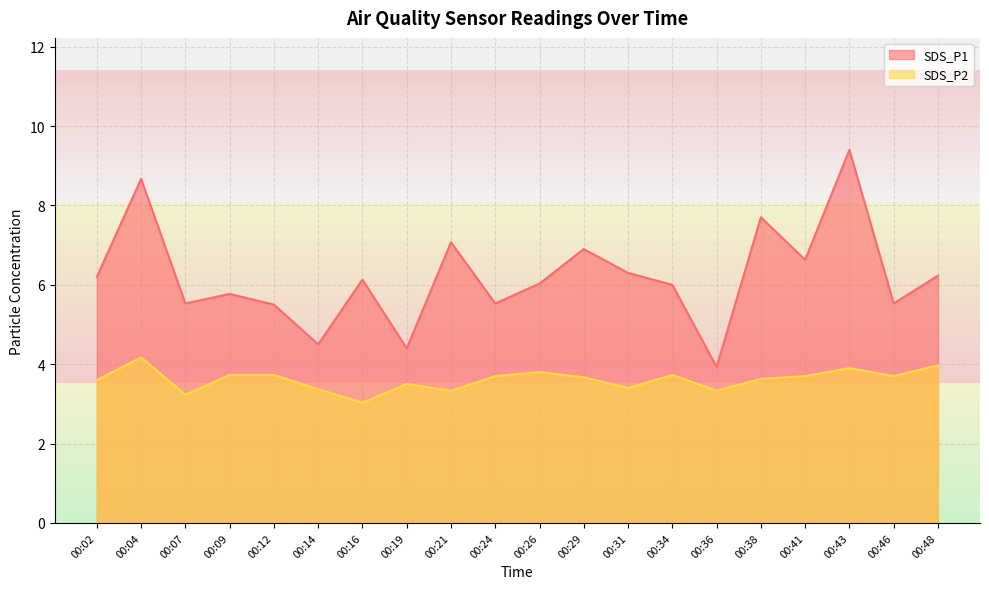

True or false: SDS_P2 and SDS_P1 cross at least once.

False